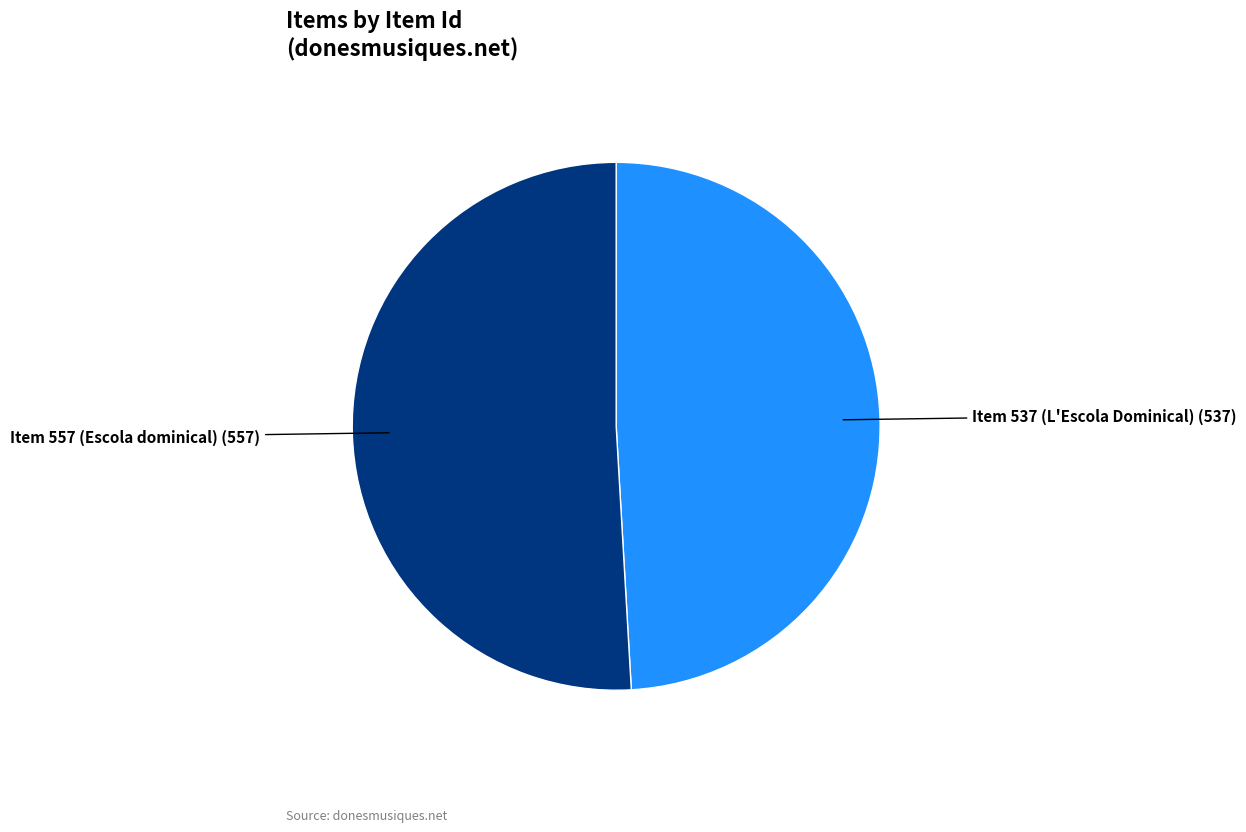

Does any single category account for the majority?

Yes